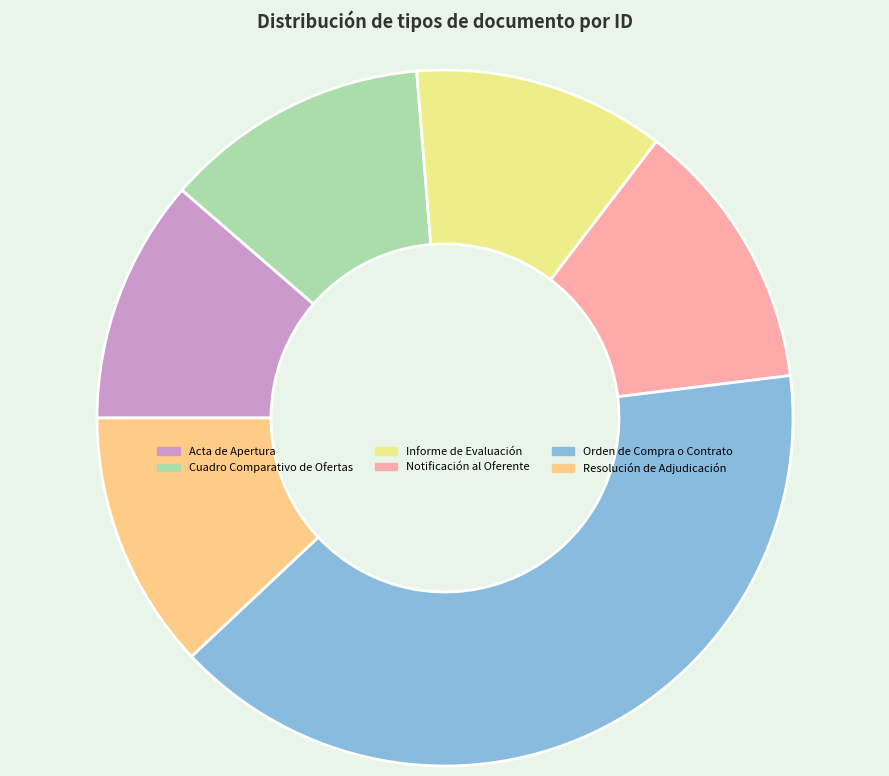

How many slices are in this pie chart?

6